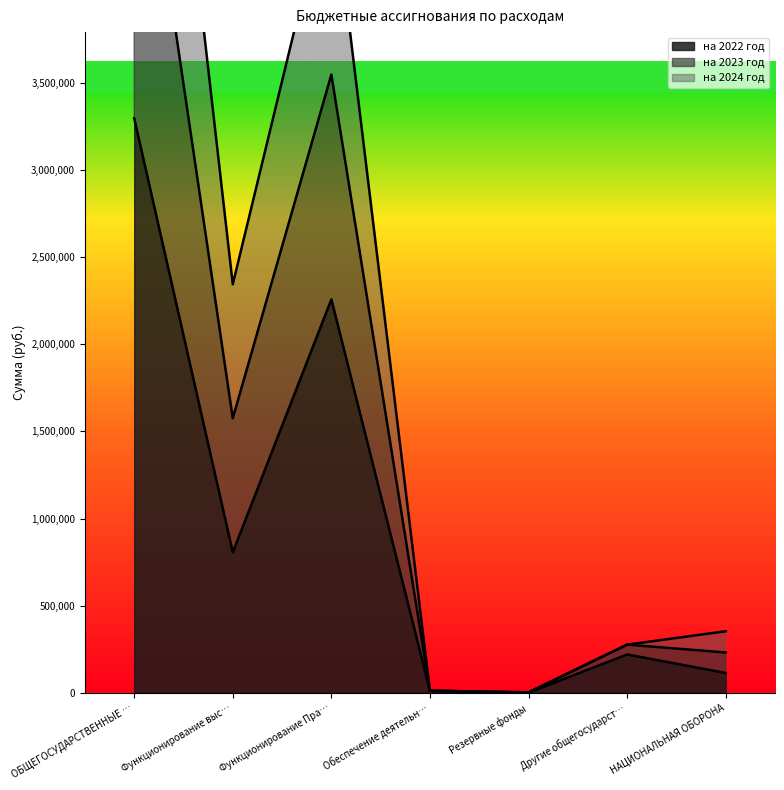

What is the difference between the maximum and minimum values in the на 2024 год series?

5411857.5